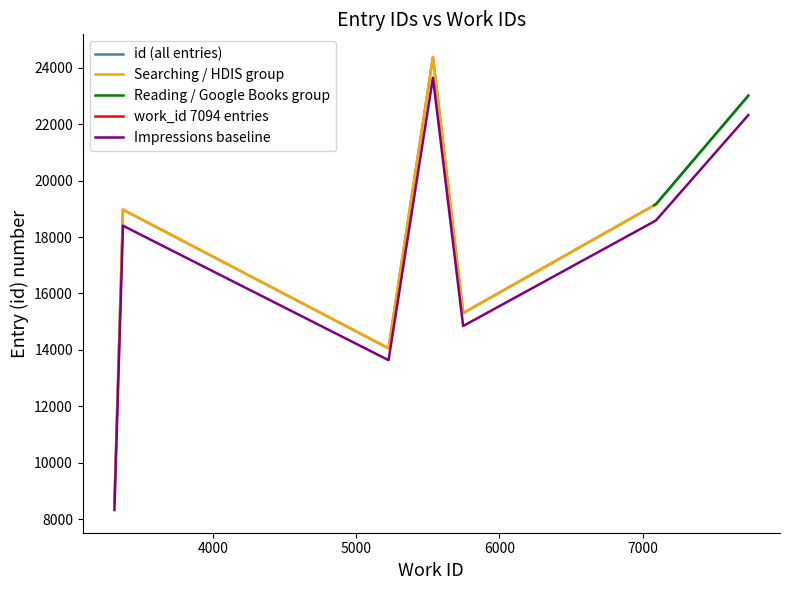

The work_id series shows 3310 at 3310. True or false?

True